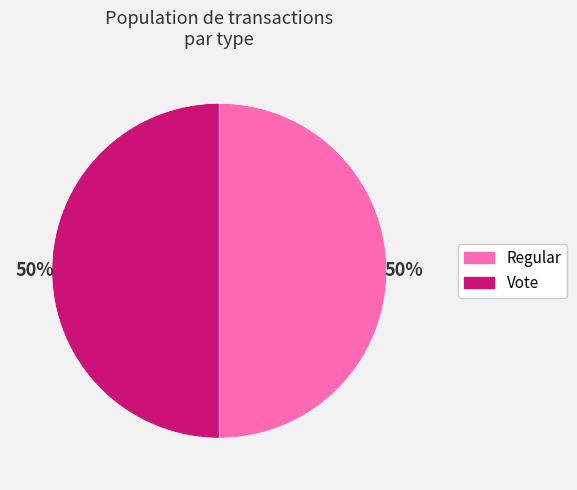

Is it true that Vote is 38% of the pie?

False